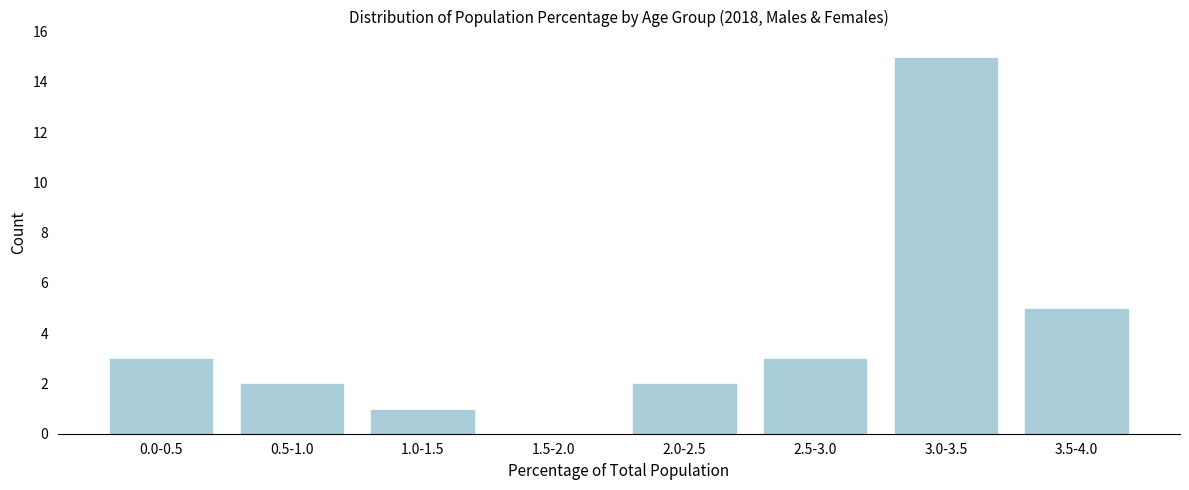

Reading left to right, list all the values displayed in this chart.

0.0-0.5=3	0.5-1.0=2	1.0-1.5=1	1.5-2.0=0	2.0-2.5=2	2.5-3.0=3	3.0-3.5=15	3.5-4.0=5